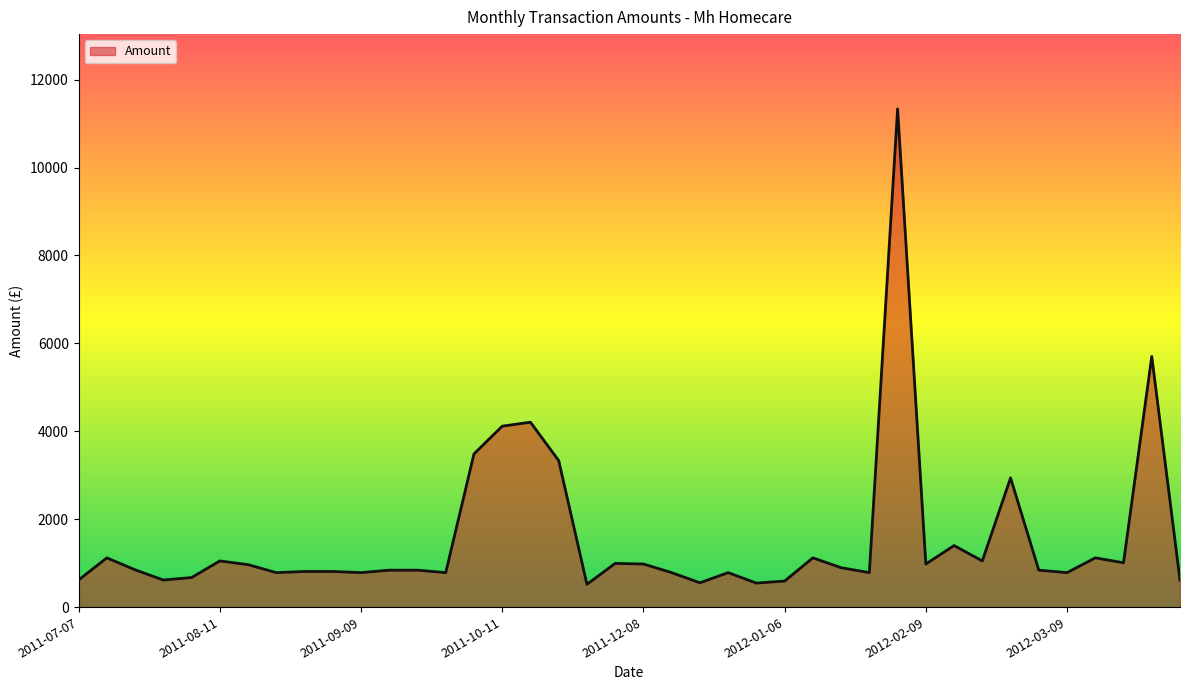

What is the smallest value displayed?

518.0